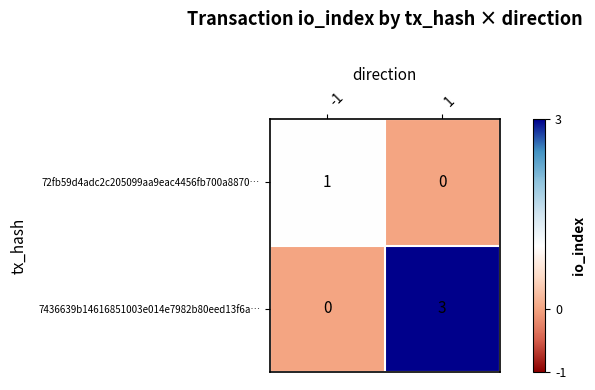

Between -1 and 1, which series saw the biggest shift?

7436639b14616851003e014e7982b80eed13f6a…